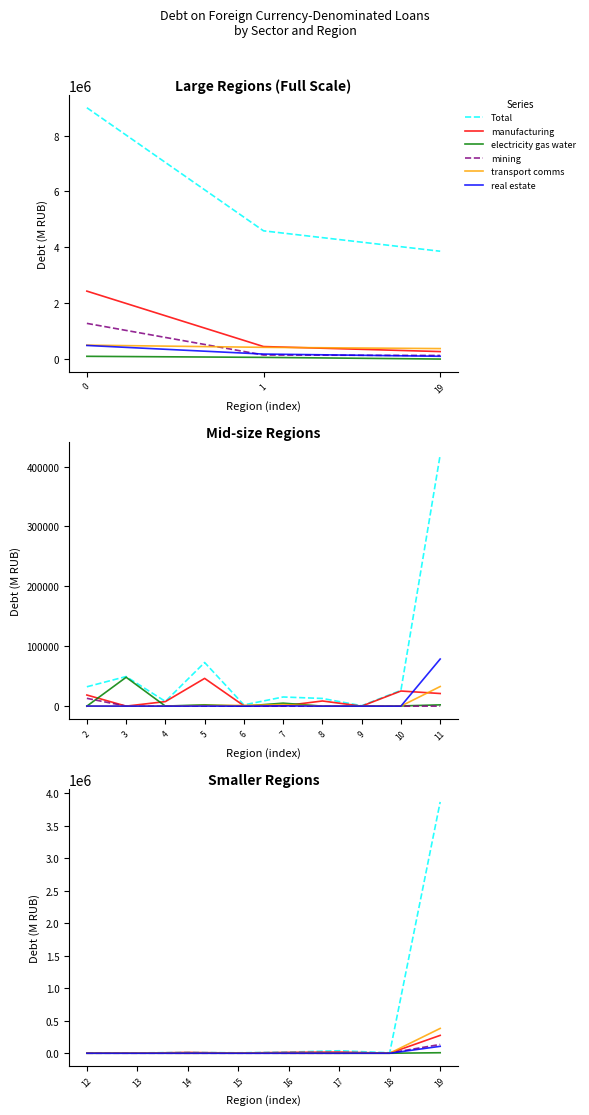

Between 15 and 17, which series saw the biggest shift?

Total